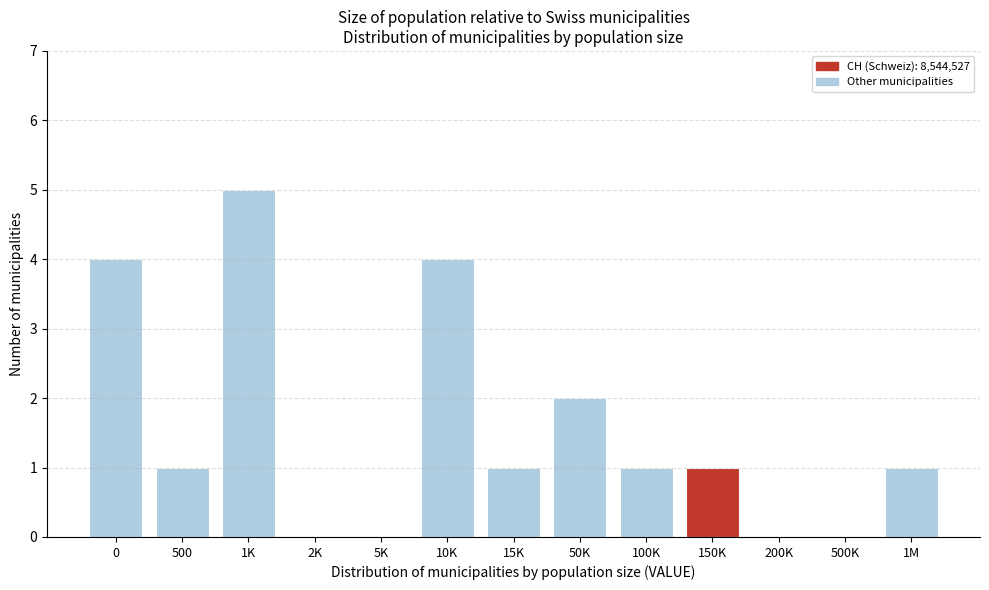

Reading left to right, transcribe all the data shown in this chart.

0=4	500=1	1K=5	2K=0	5K=0	10K=4	15K=1	50K=2	100K=1	150K=1	200K=0	500K=0	1M=1